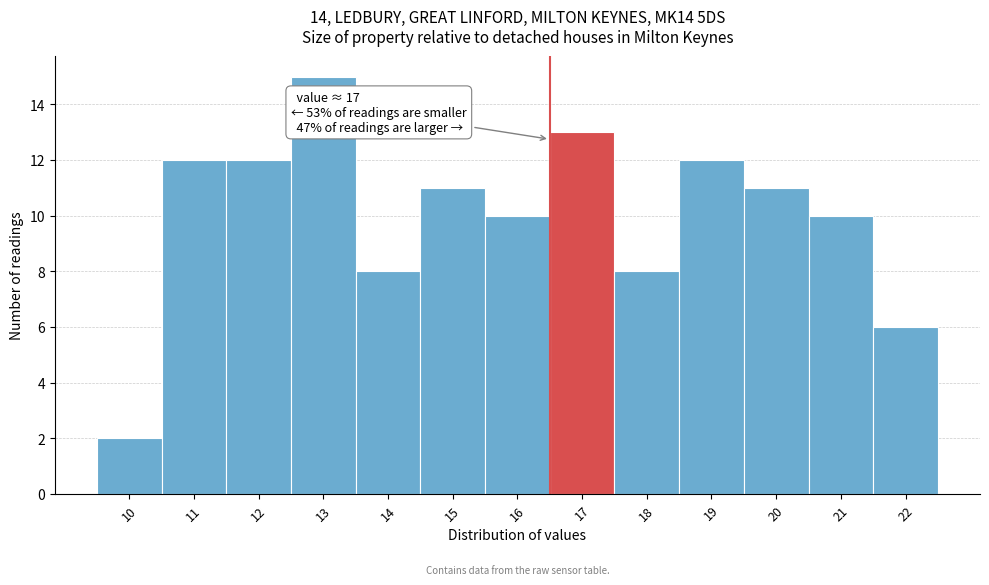

Reading left to right, list all the values displayed in this chart.

10=2	11=12	12=12	13=15	14=8	15=11	16=10	17=13	18=8	19=12	20=11	21=10	22=6